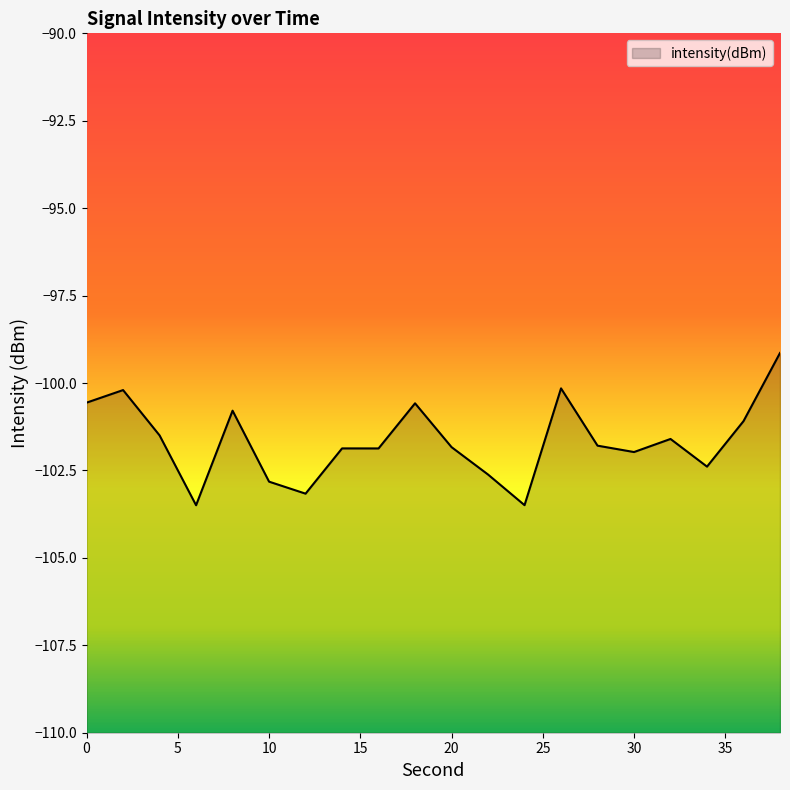

What is the sum of the values at 18 and 22?

-203.2